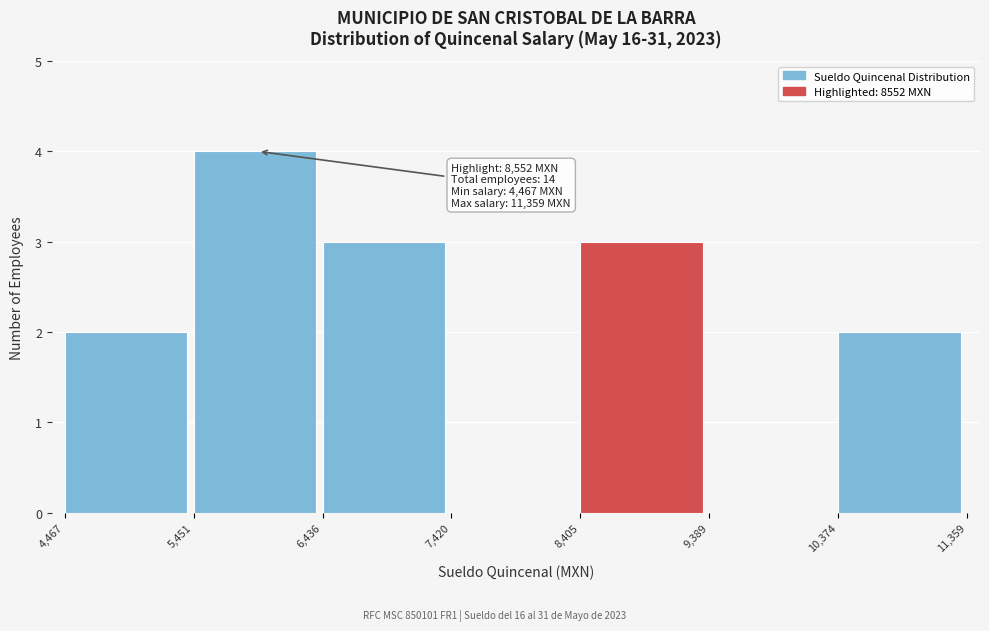

Over which range of the x-axis is the bar tallest?

5,451 to 6,436